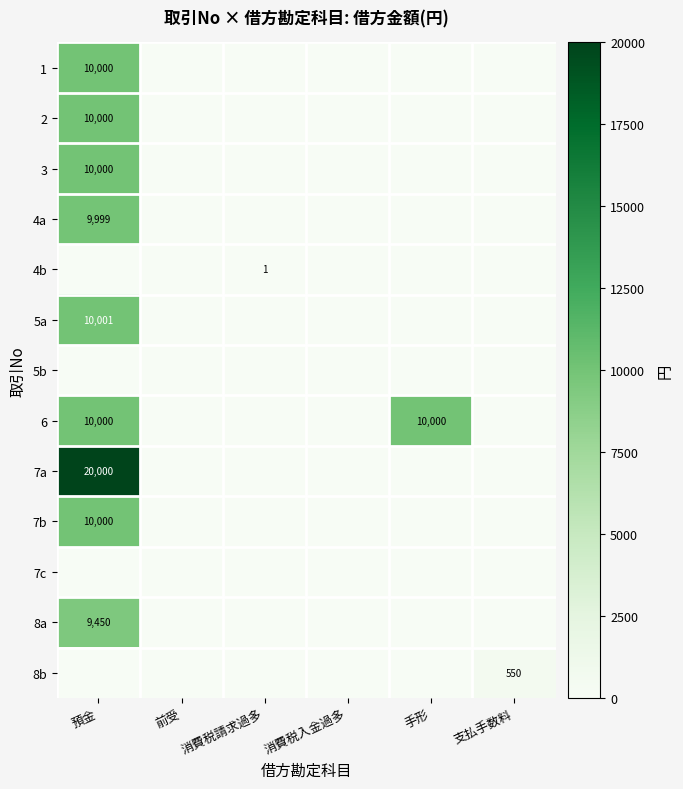

The value of 4a at 預金 is 9999. True or false?

True